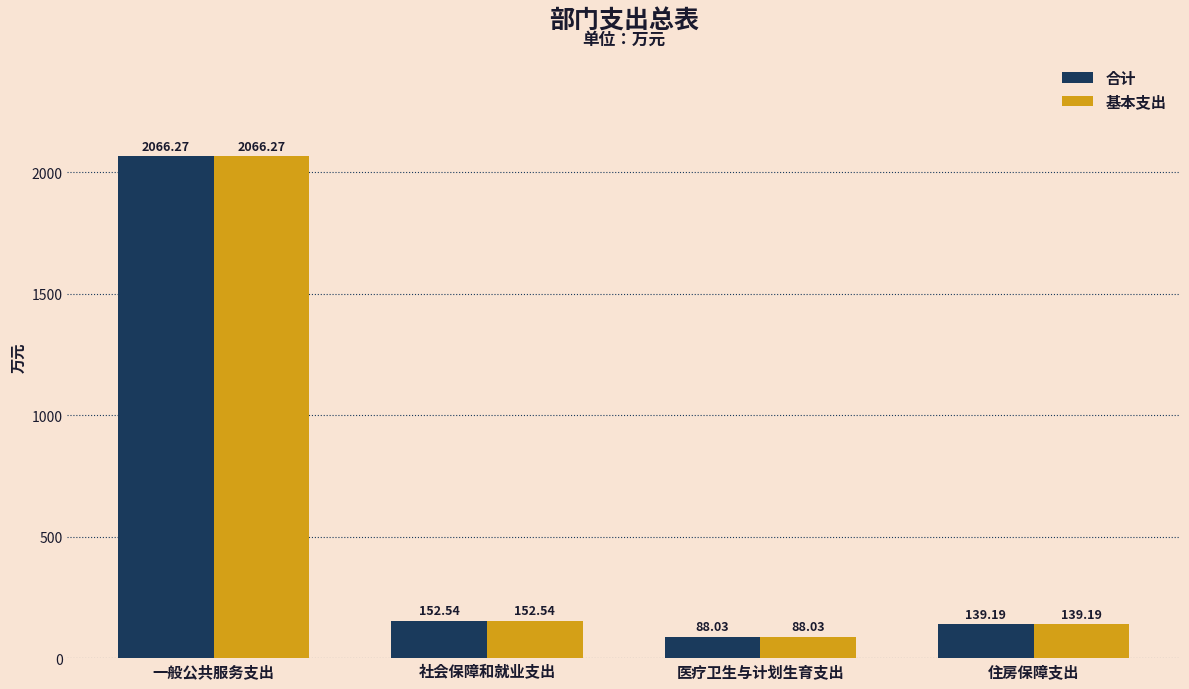

At which label does 合计 reach its minimum?

医疗卫生与计划生育支出